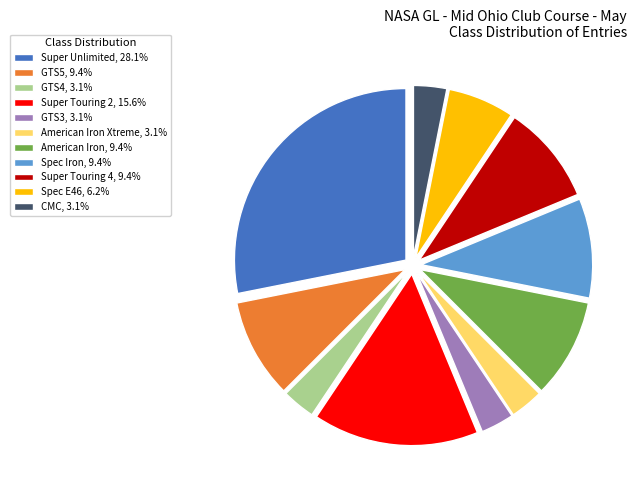

Does Super Touring 2, 15.6% represent more than half of the total?

No